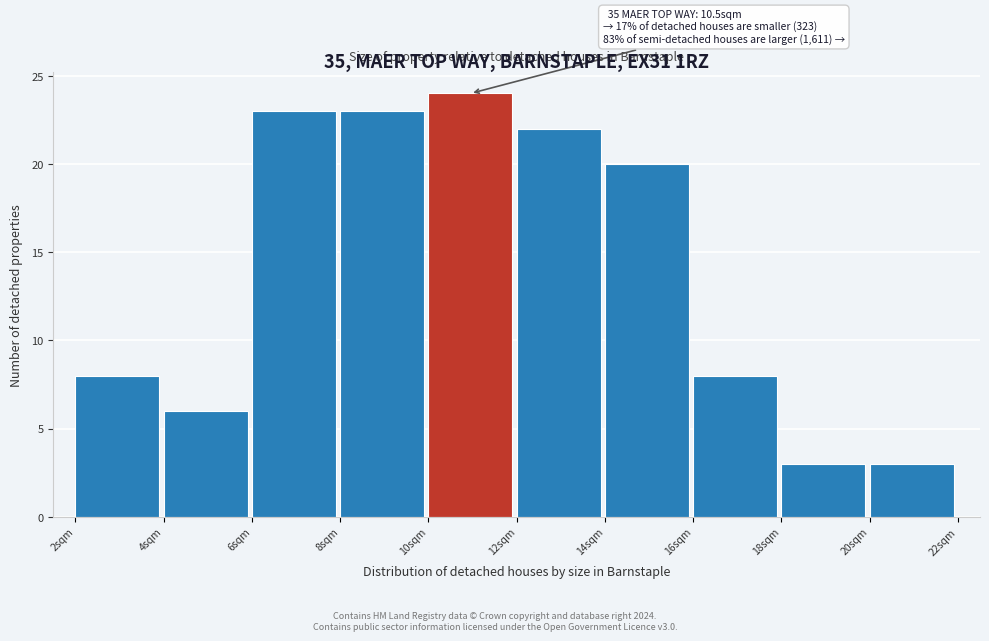

Which range on the x-axis has the tallest bar?

10 to 12